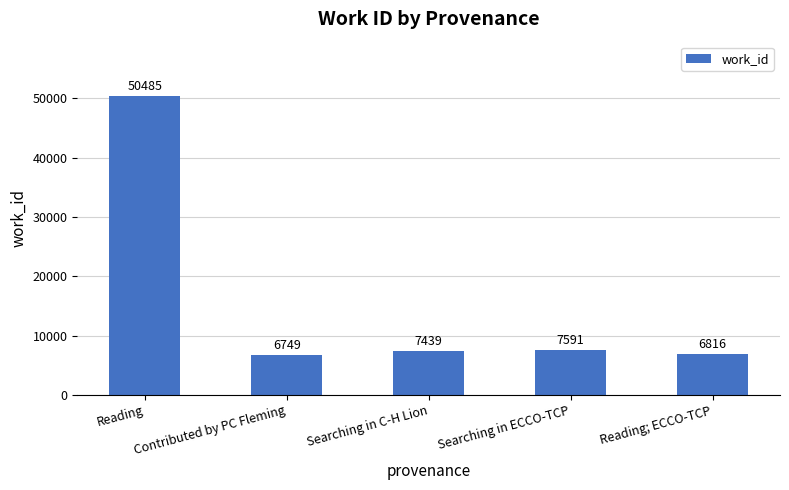

What is the sum of all values?

79080